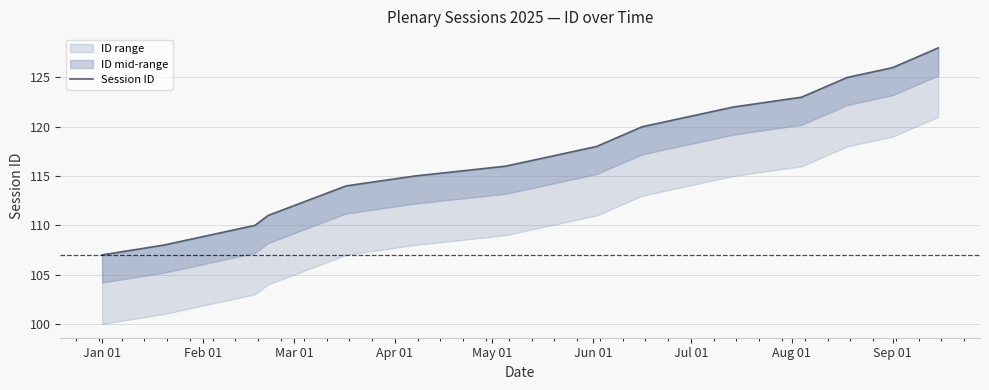

What is the maximum value shown in the chart?

128